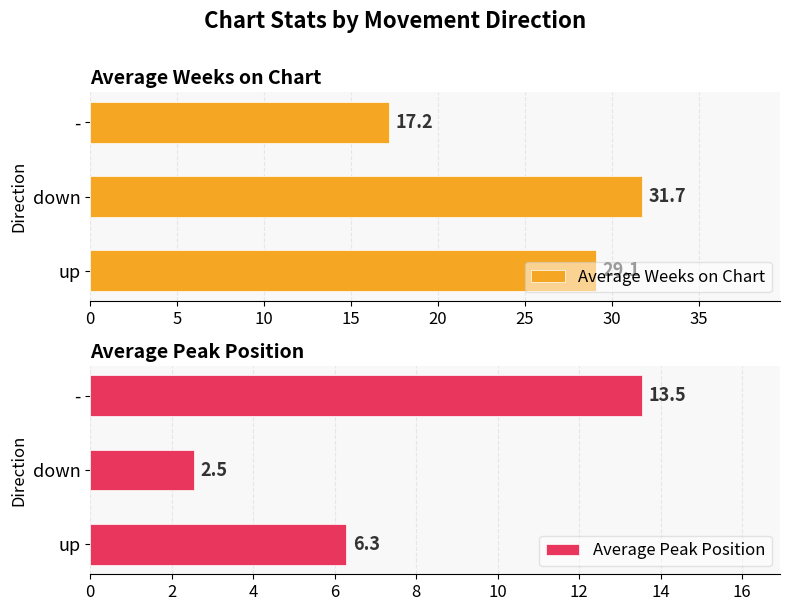

What is the lowest value of the Average Peak Position series?

2.5